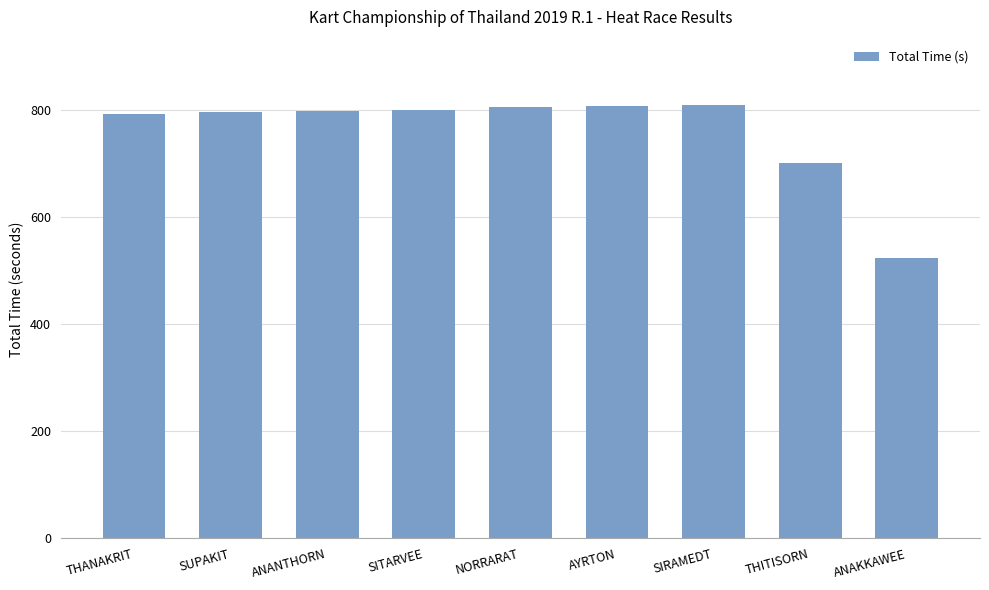

Is it true that the value at AYRTON is 1274.4?

False